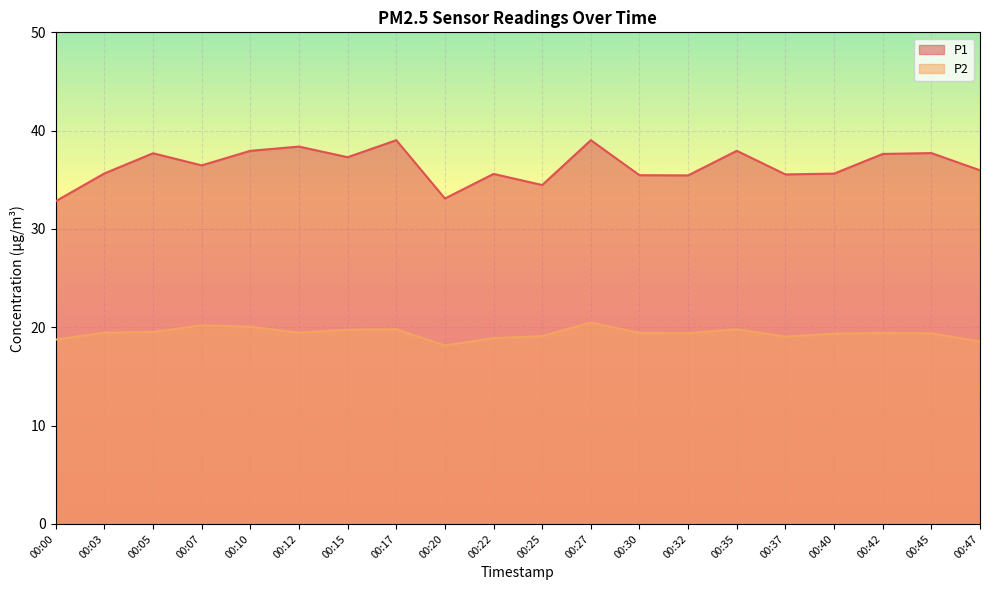

Reading left to right, what are all the values shown in this chart?

P1: 00:00=32.8	00:03=35.6	00:05=37.7	00:07=36.5	00:10=38.0	00:12=38.4	00:15=37.3	00:17=39.0	00:20=33.1	00:22=35.6	00:25=34.5	00:27=39.0	00:30=35.5	00:32=35.5	00:35=38.0	00:37=35.5	00:40=35.6	00:42=37.6	00:45=37.7	00:47=36.0
P2: 00:00=18.8	00:03=19.4	00:05=19.5	00:07=20.2	00:10=20.1	00:12=19.4	00:15=19.8	00:17=19.8	00:20=18.1	00:22=18.9	00:25=19.1	00:27=20.5	00:30=19.4	00:32=19.4	00:35=19.8	00:37=19.1	00:40=19.4	00:42=19.4	00:45=19.4	00:47=18.6